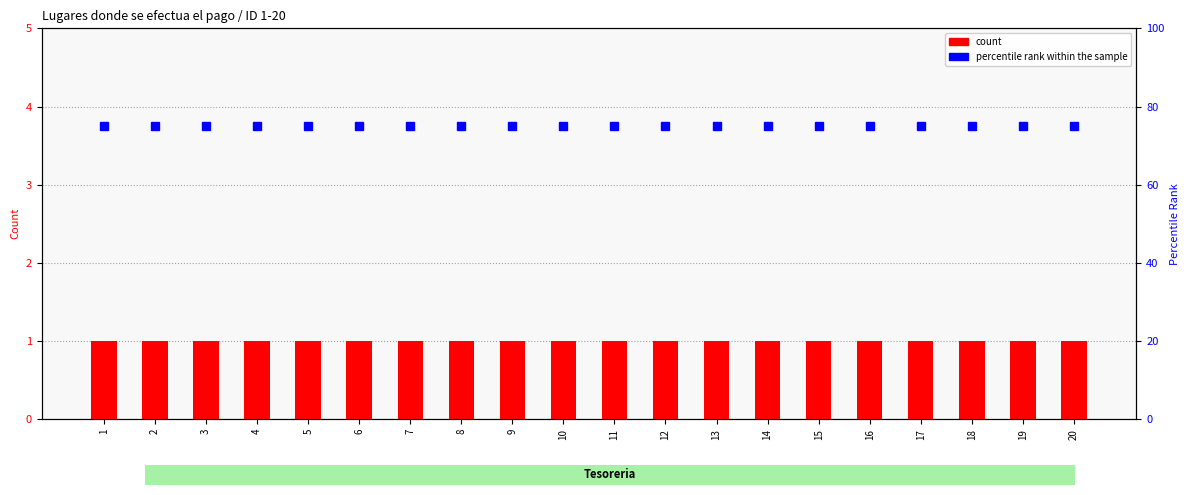

The value of count at 10 is 1. True or false?

False